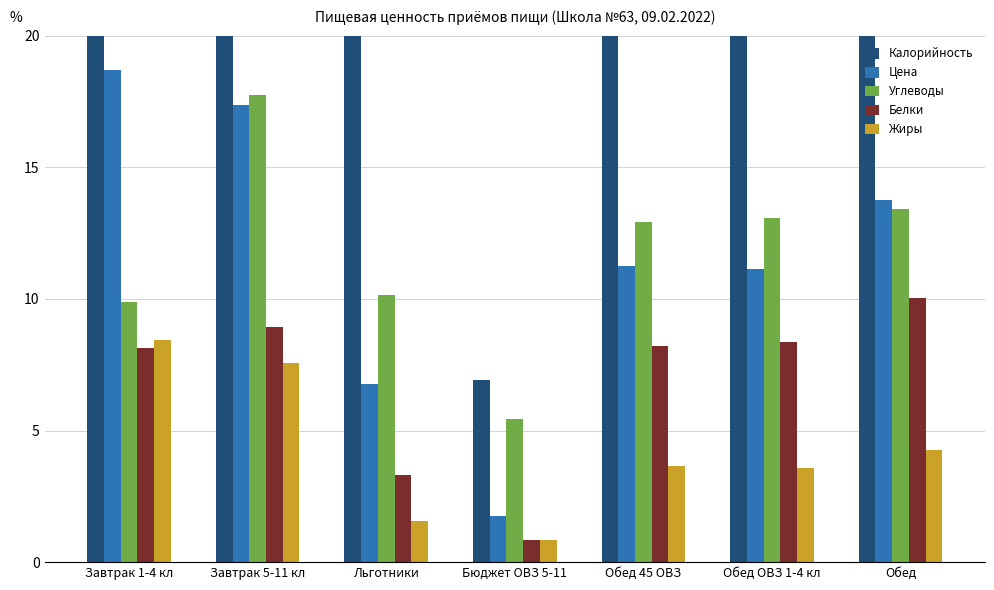

What is the difference between the maximum and minimum values in the Жиры series?

7.6